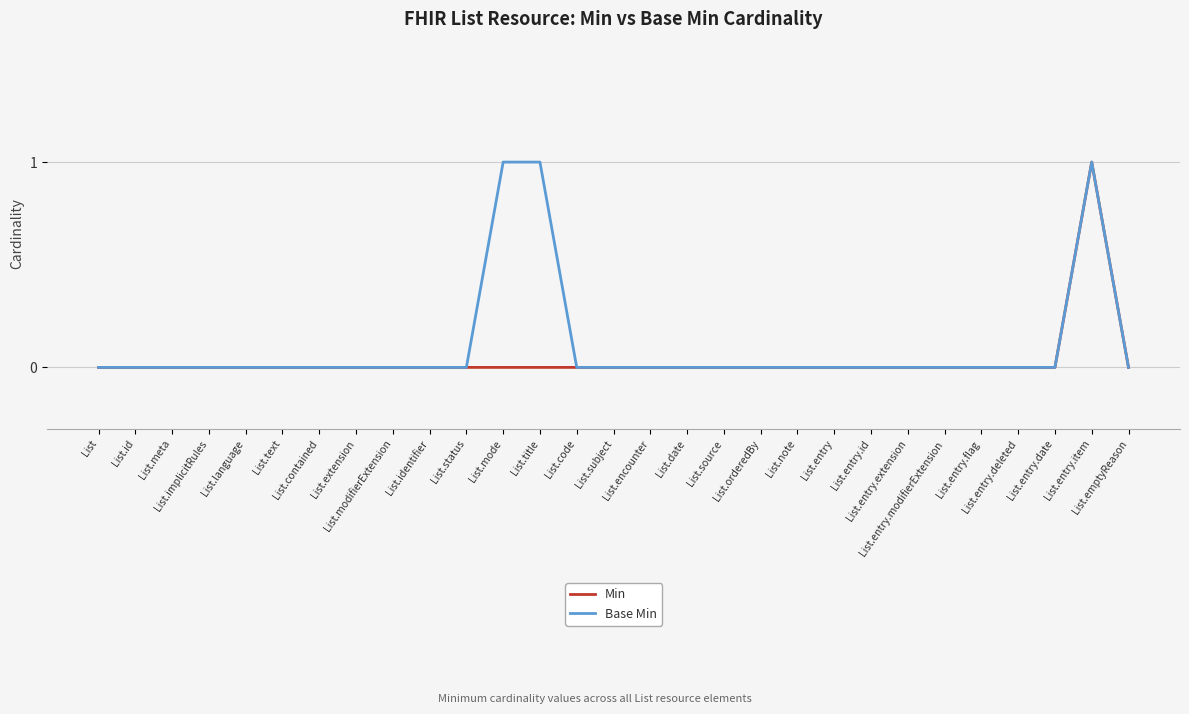

Reading right to left, extract all data points from this chart.

Min: 0	1	0	0	0	0	0	0	0	0	0	0	0	0	0	0	0	0	0	0	0	0	0	0	0	0	0	0	0
Base Min: 0	1	0	0	0	0	0	0	0	0	0	0	0	0	0	0	1	1	0	0	0	0	0	0	0	0	0	0	0